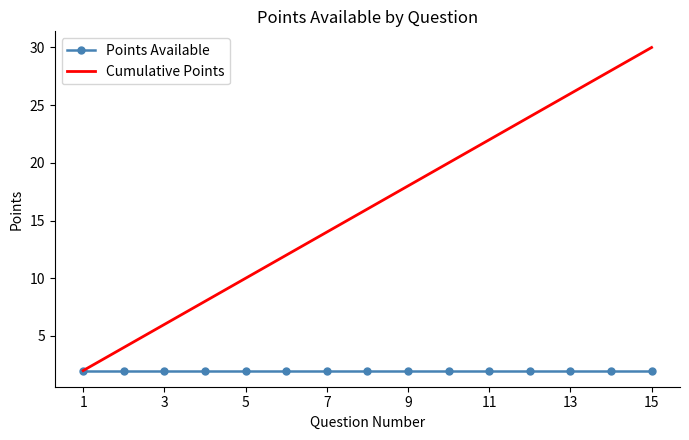

Which series has the largest total across all categories?

Cumulative Points